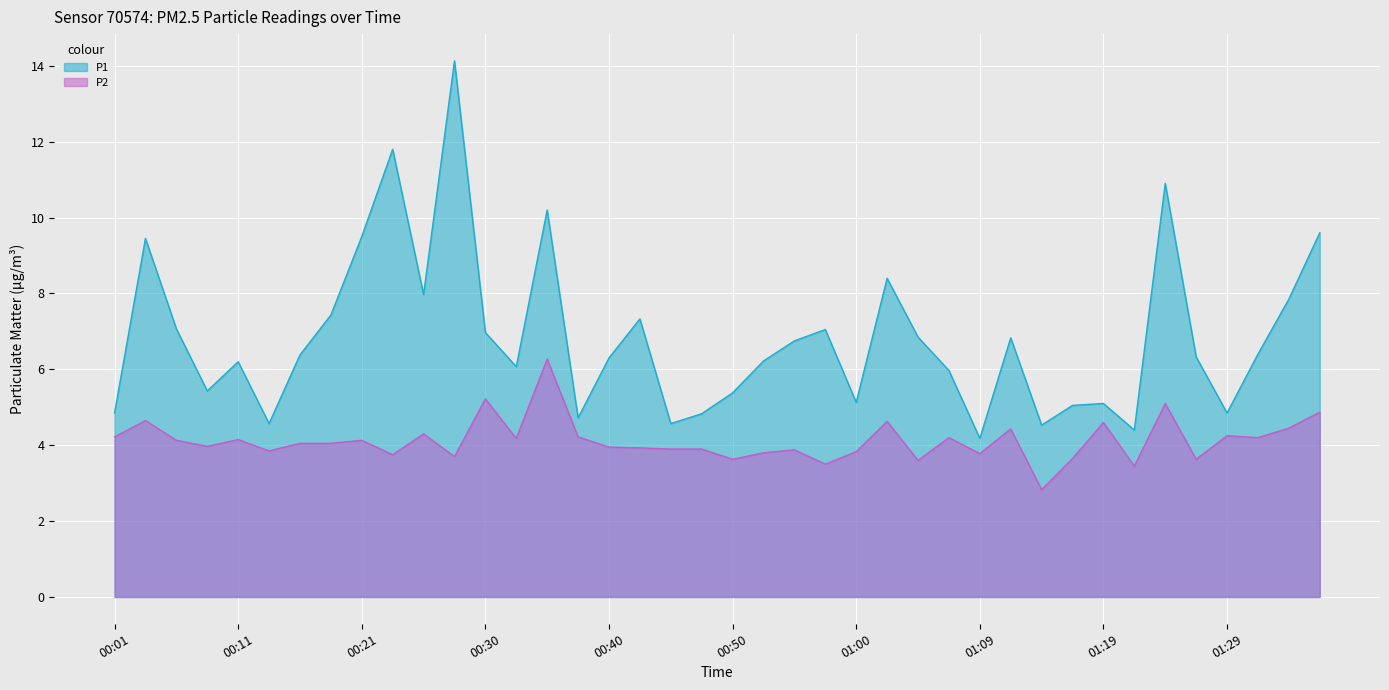

Does the chart display data point markers on the line(s)?

No